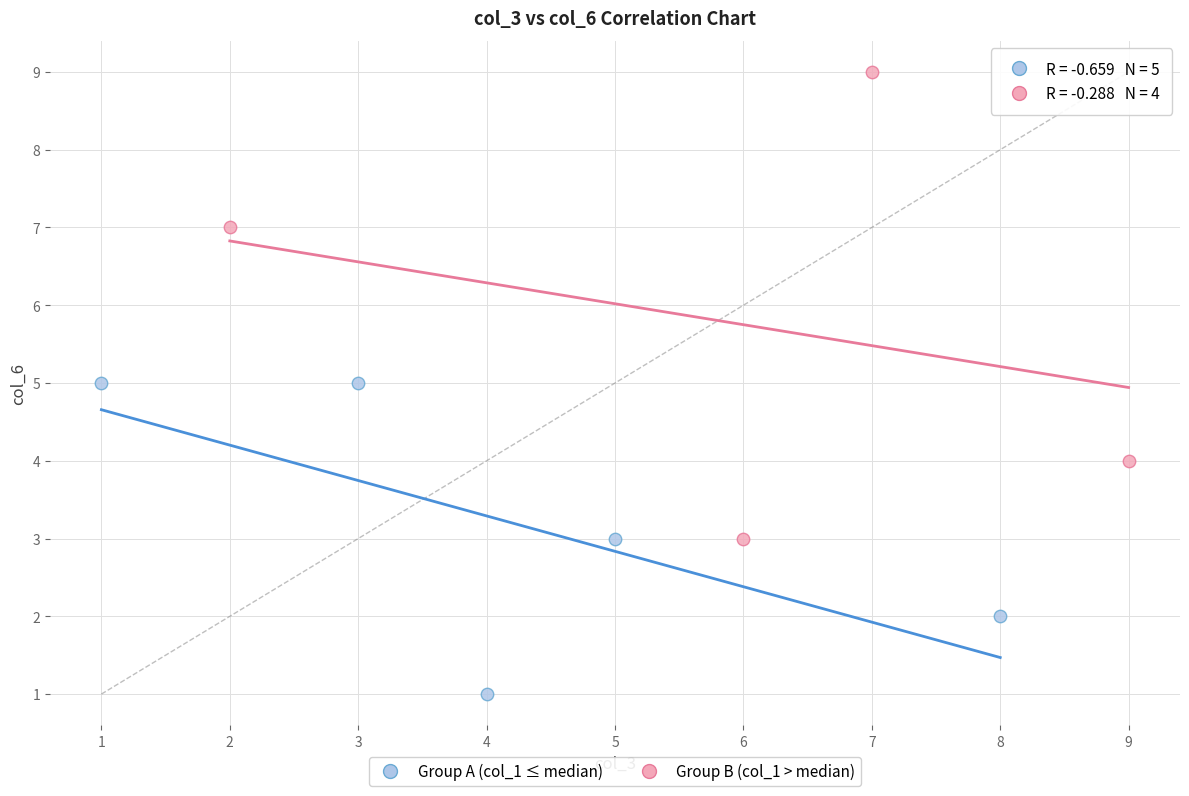

Which series reaches the minimum Y coordinate?

Group A (col_1 ≤ median)